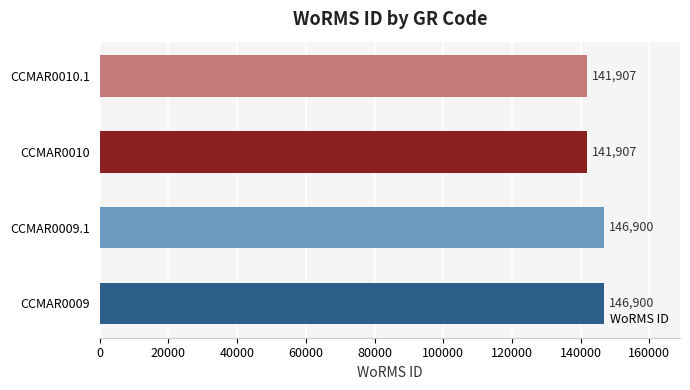

True or false: the data shows 146900 at CCMAR0009.

True